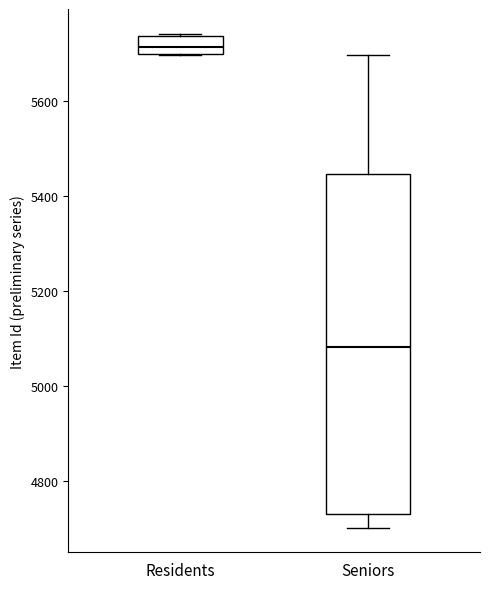

Reading left to right, read every box against the y-axis: the position of its median line, the range the box covers, and the ends of its whiskers. The values are not printed on the chart, so give them approximately, as read against the axis.

Residents: median 5720, box 5700 to 5740, whiskers 5700 to 5740
Seniors: median 5080, box 4720 to 5440, whiskers 4700 to 5700